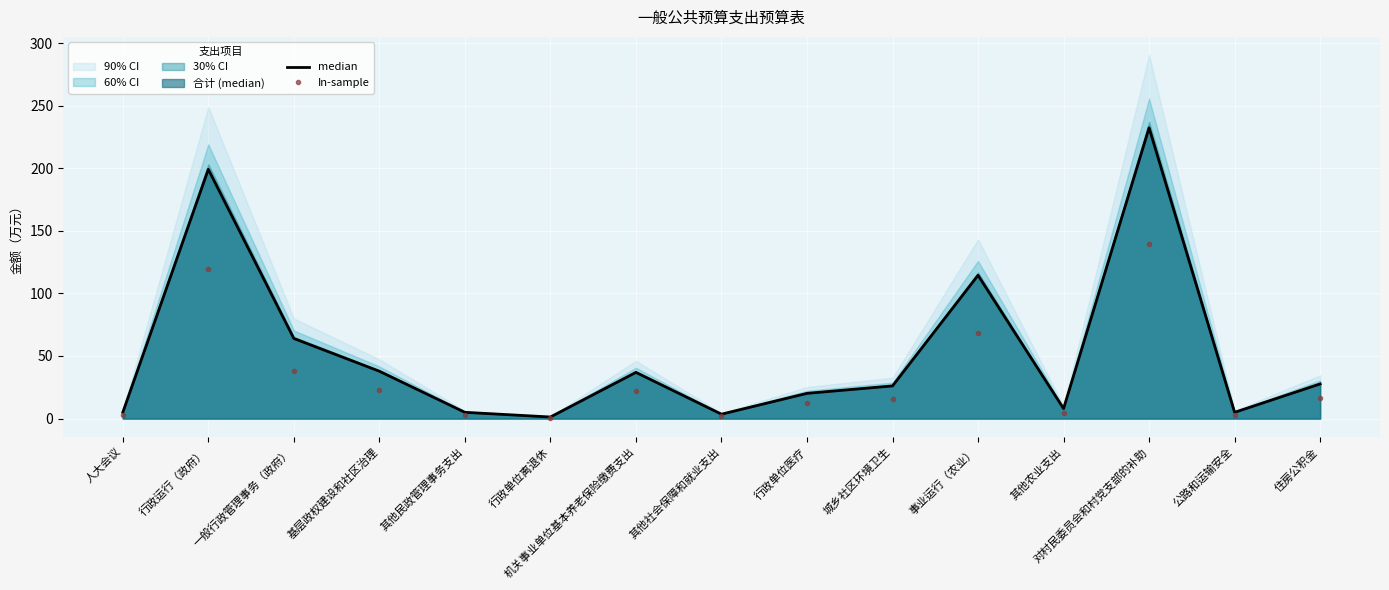

At how many categories does at least one series exceed 110?

3